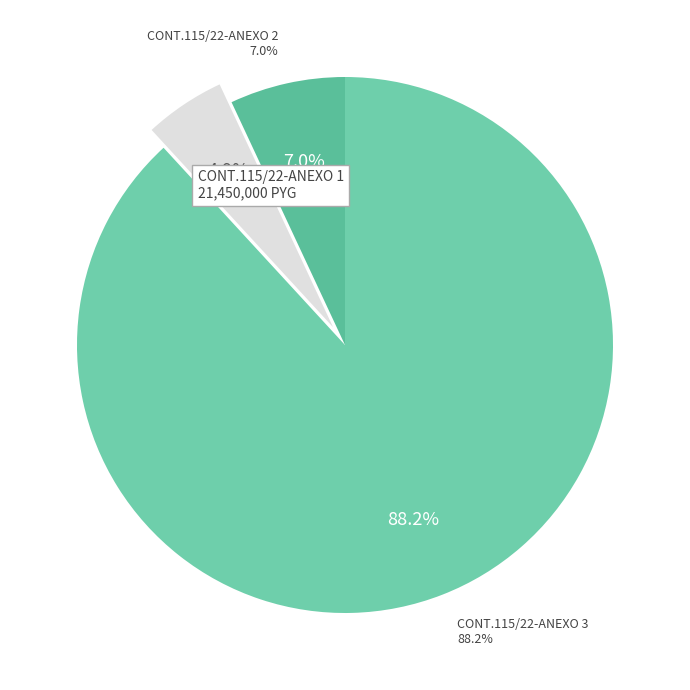

Is the sum of CONT.115/22-ANEXO 1 and CONT.115/22-ANEXO 3 greater than half?

Yes